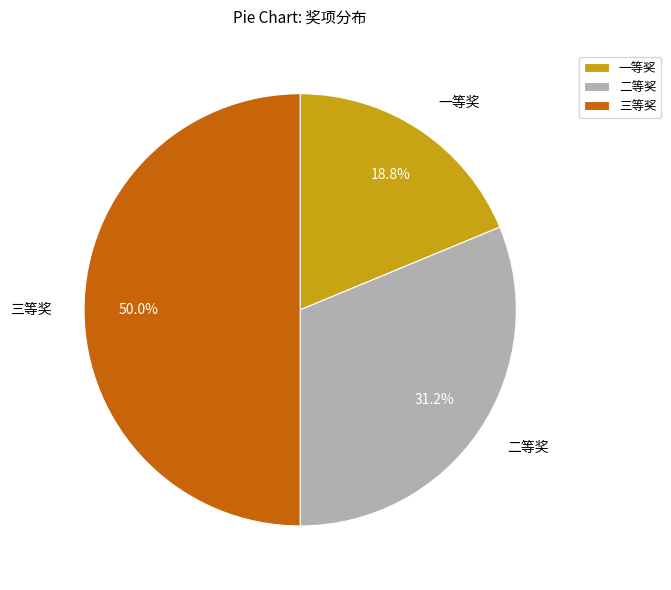

Count the number of slices in the pie.

3